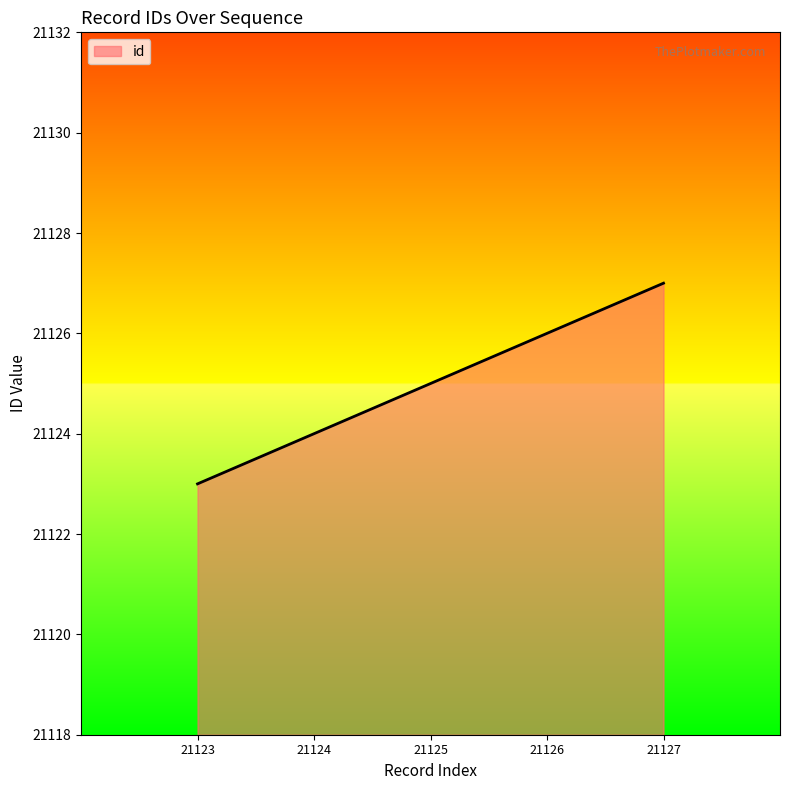

Between 21125 and 21127, which is larger?

21127